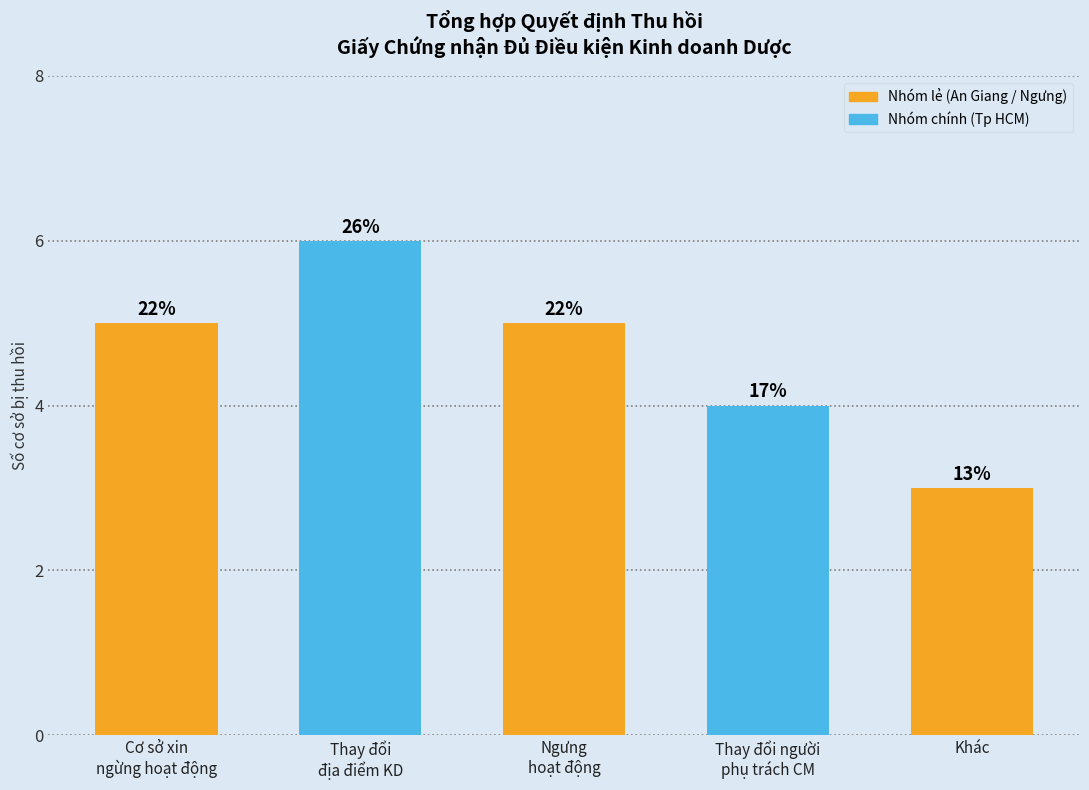

Reading left to right, list all the values displayed in this chart.

Cơ sở xin
ngừng hoạt động=5	Thay đổi
địa điểm KD=6	Ngưng
hoạt động=5	Thay đổi người
phụ trách CM=4	Khác=3